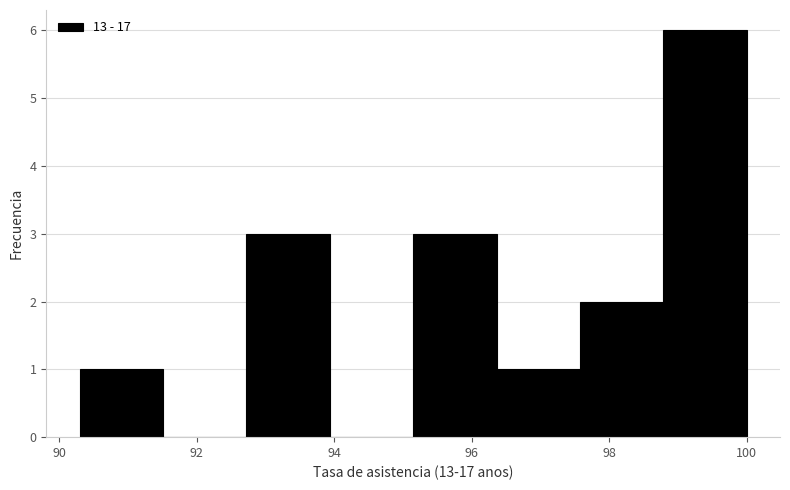

How tall is the bar that spans 90.4 to 91.6 on the x-axis? Neither the bar edges nor the heights are printed on the chart, so give them approximately, as read against the axes.

1